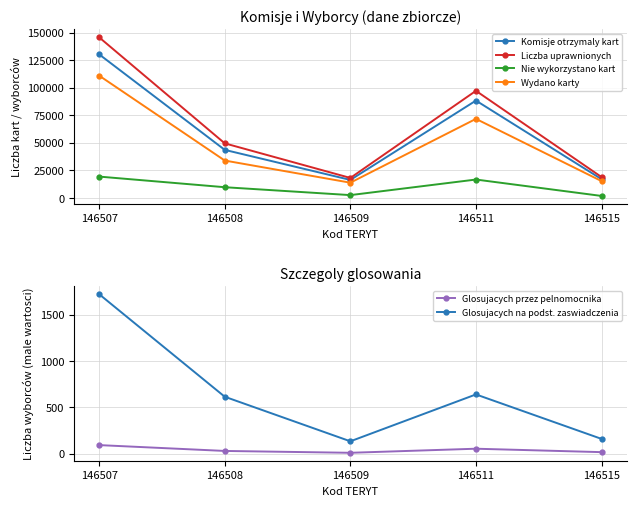

At which category does the chart reach its minimum across all series?

146509